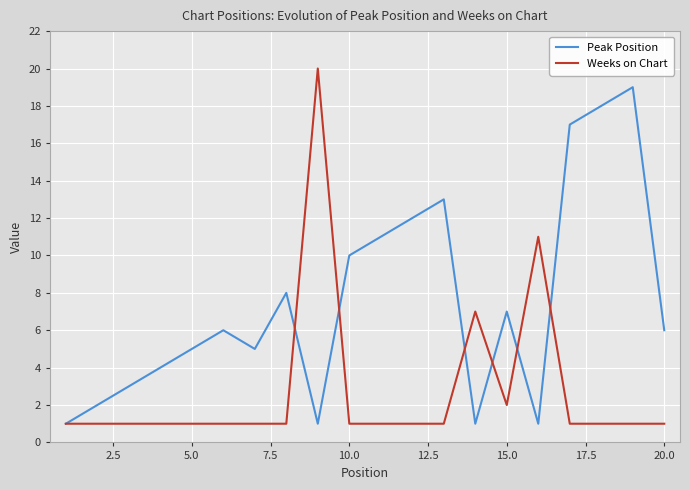

How many series are shown in this chart?

2